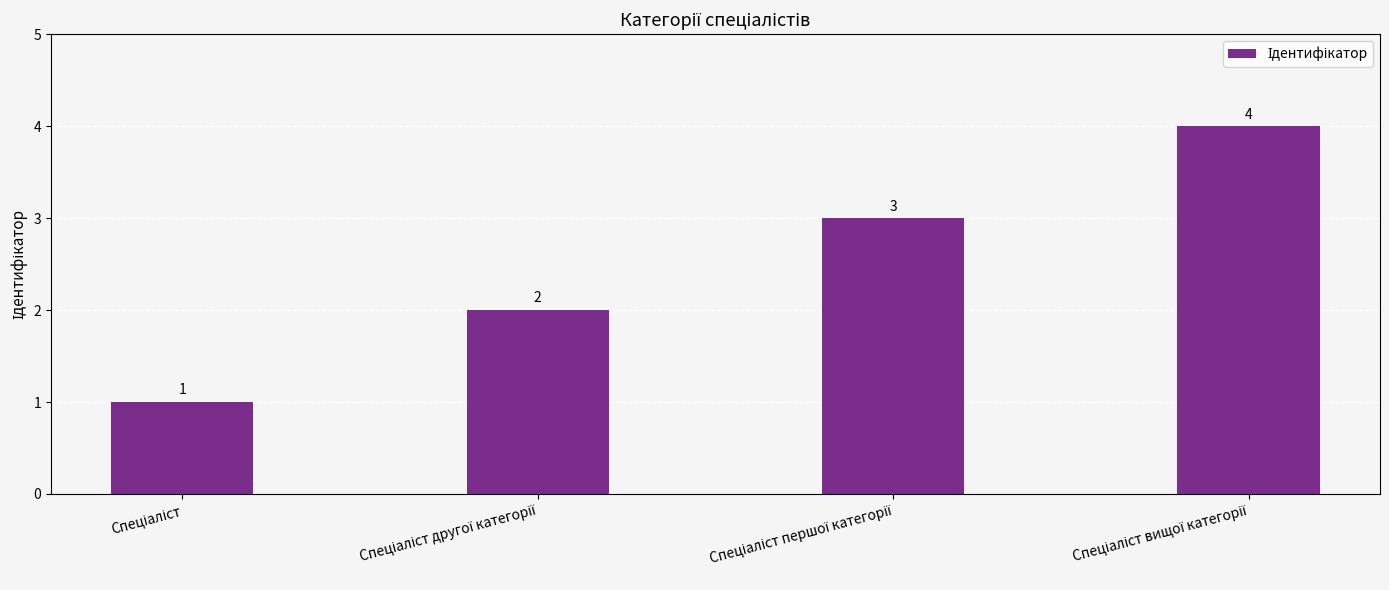

Count the values in the range 2 to 4.

3